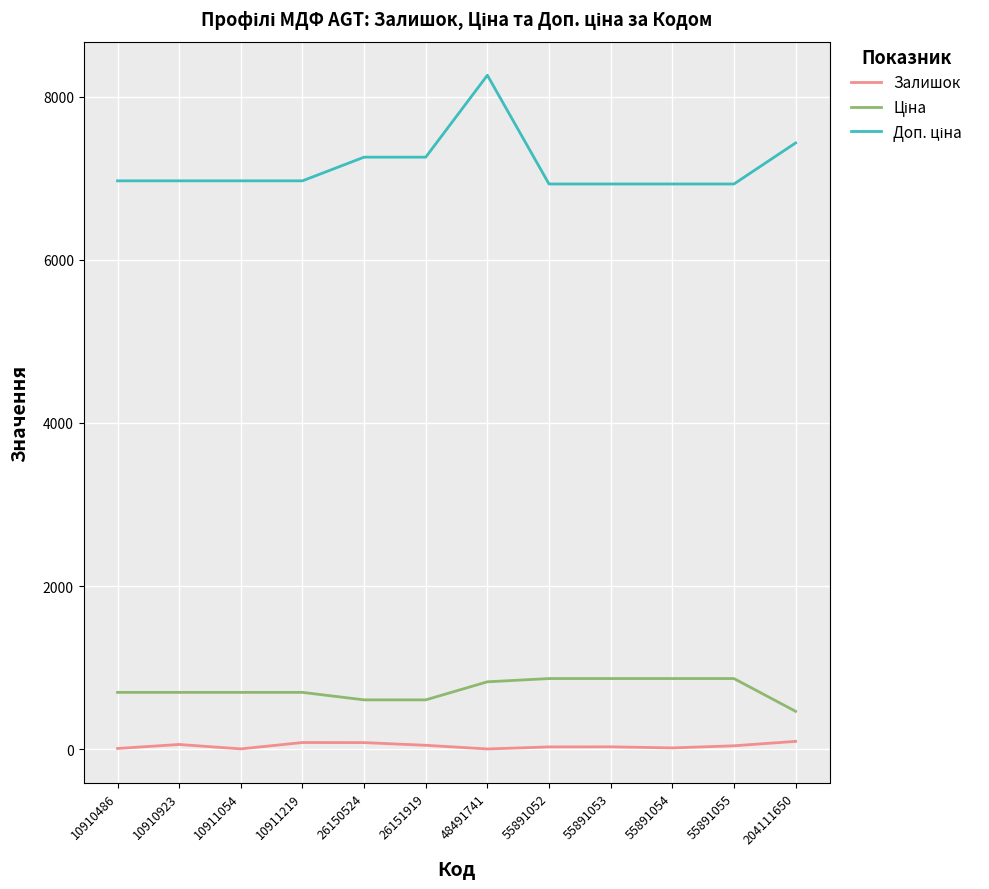

At which category is the sum across all series the highest?

48491741